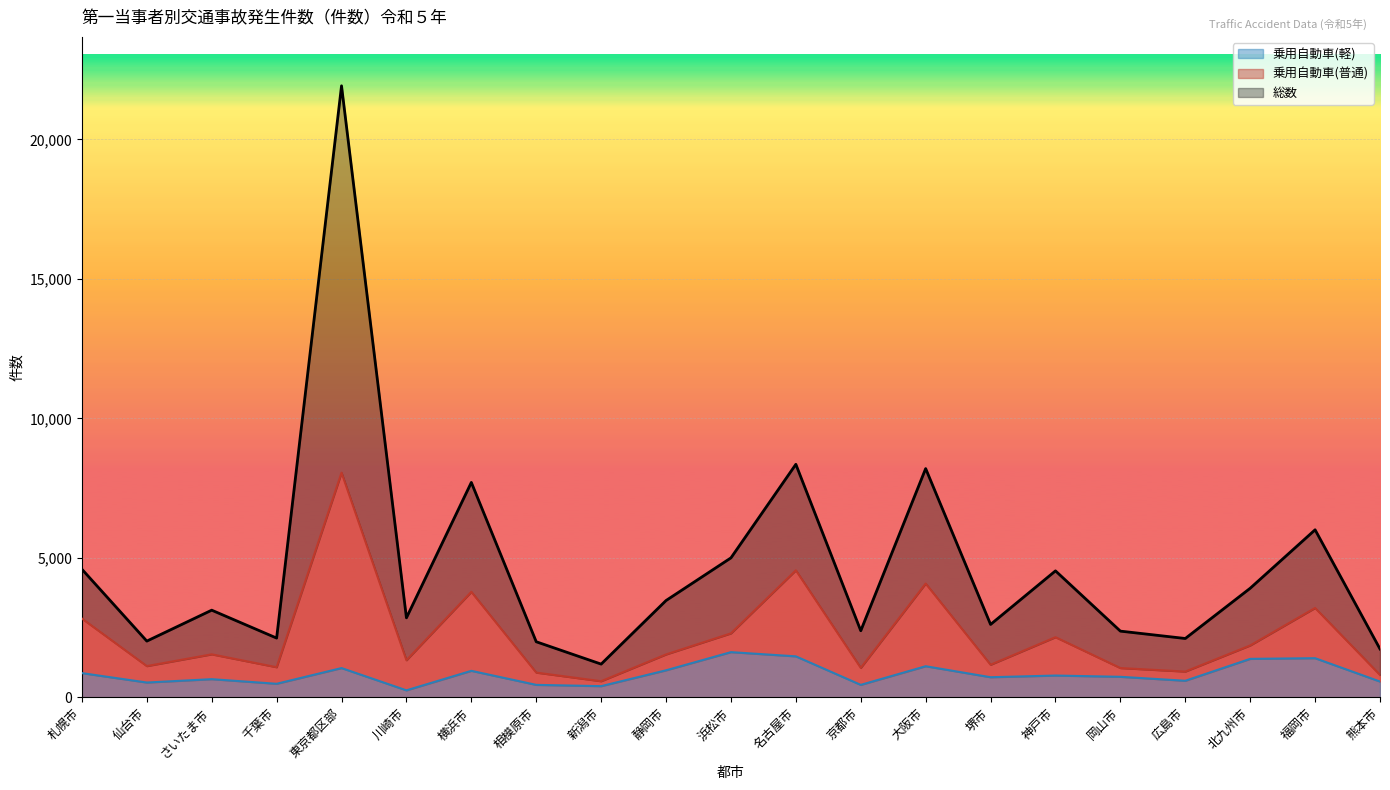

Which series has the largest range (max minus min)?

総数